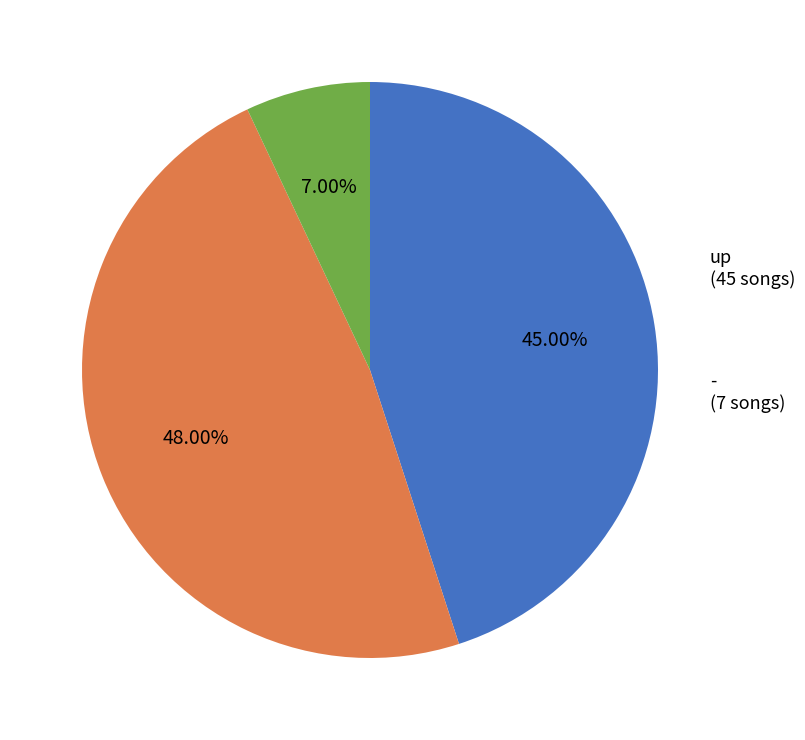

Does any single category account for the majority?

No